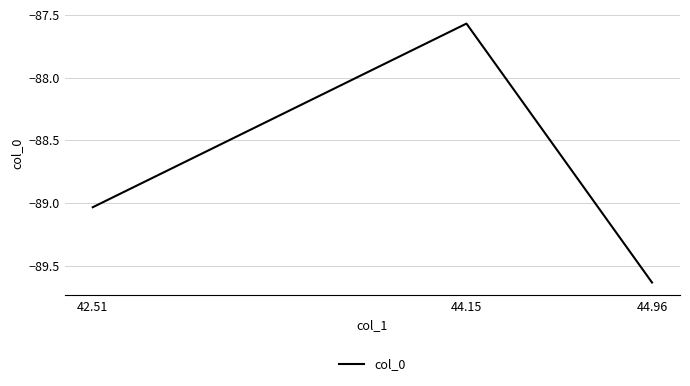

Where is the data nearest to the value -88?

44.15